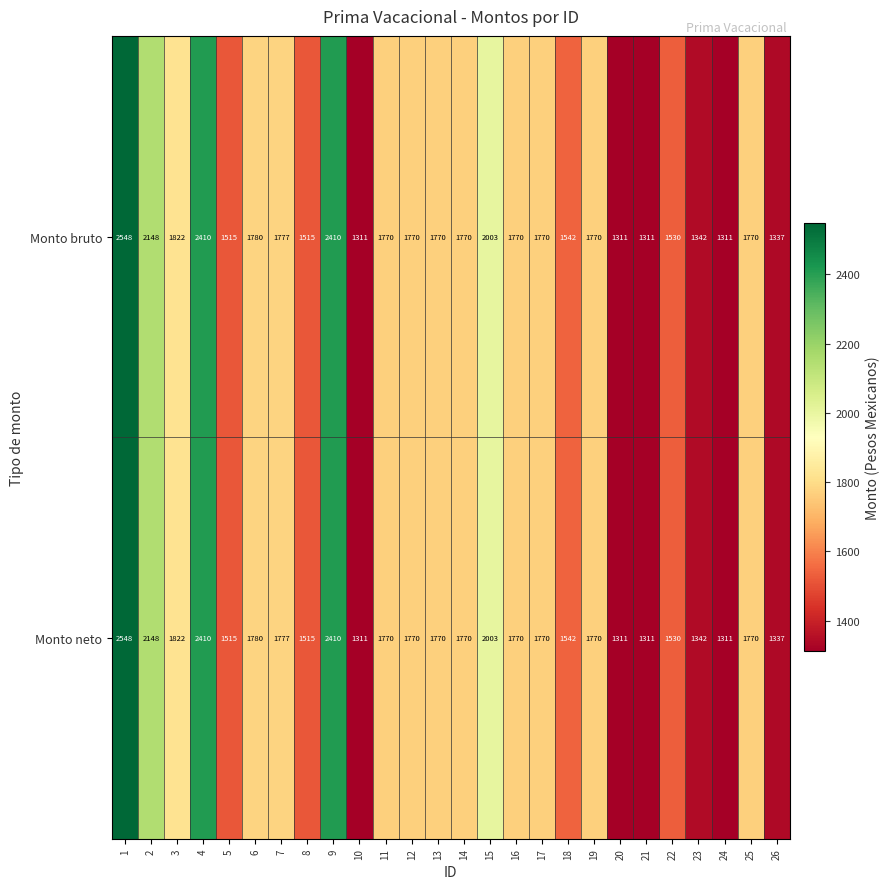

Is the value of Monto bruto at 4 greater than the value of Monto neto at 13?

Yes